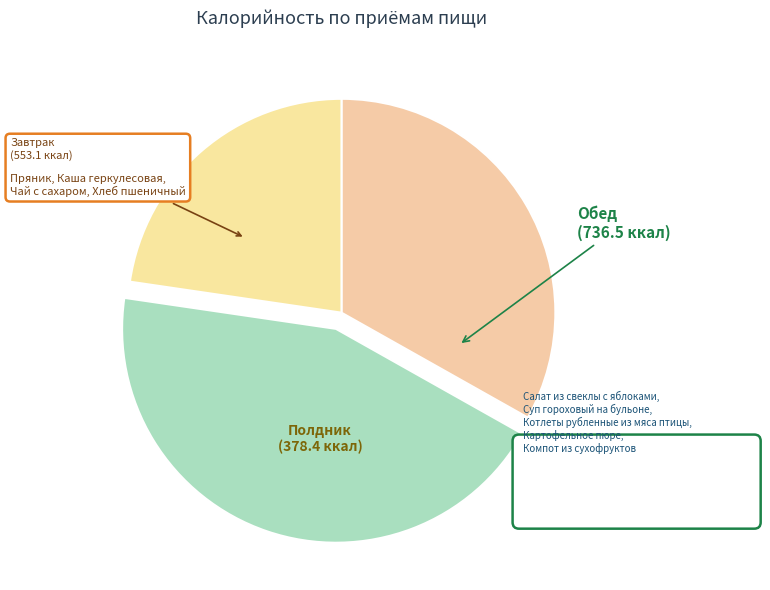

What percentage is the Завтрак slice, to the nearest percent?

33%